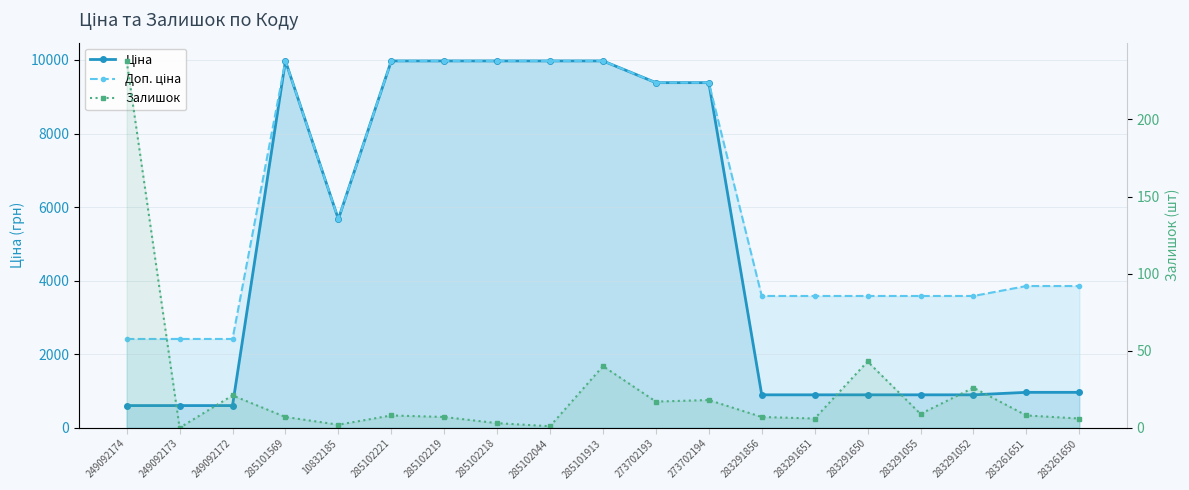

How many lines are shown in the chart?

3